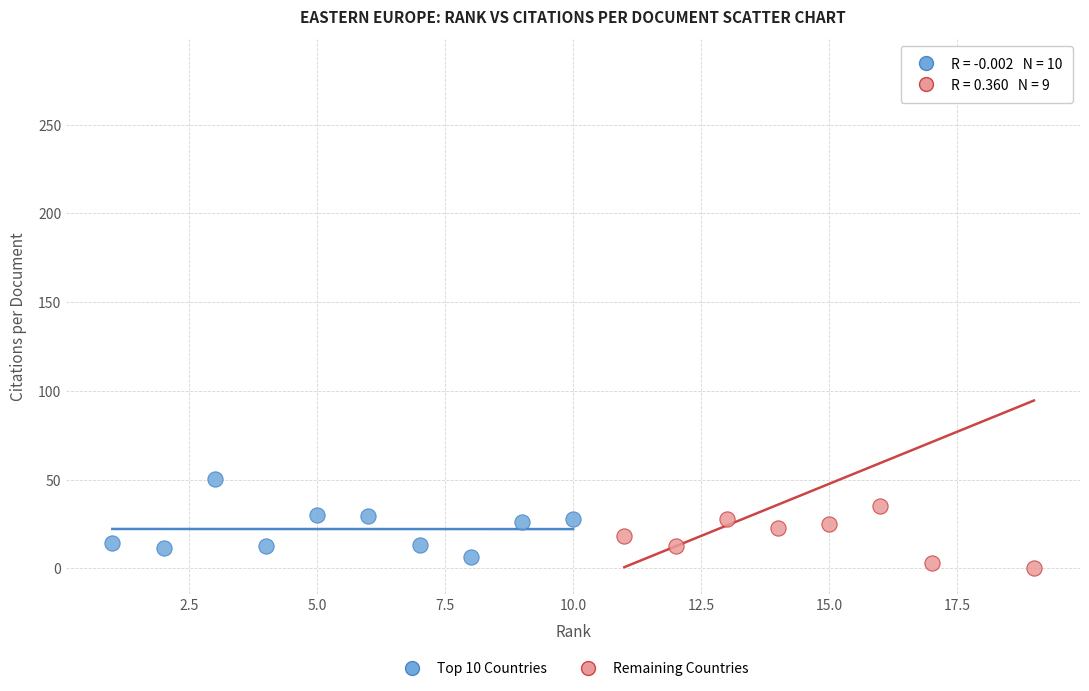

Which series contains the highest Y value?

Remaining Countries